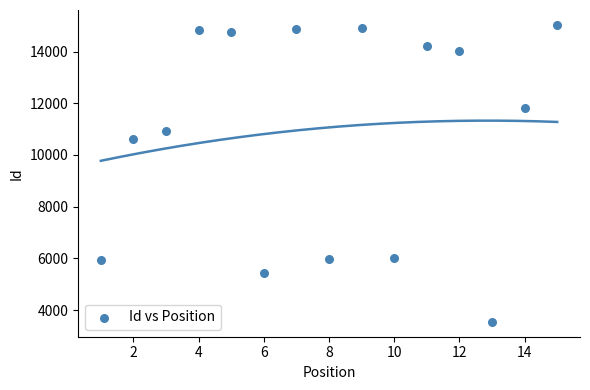

What is the range of Y values (max minus min)?

11491